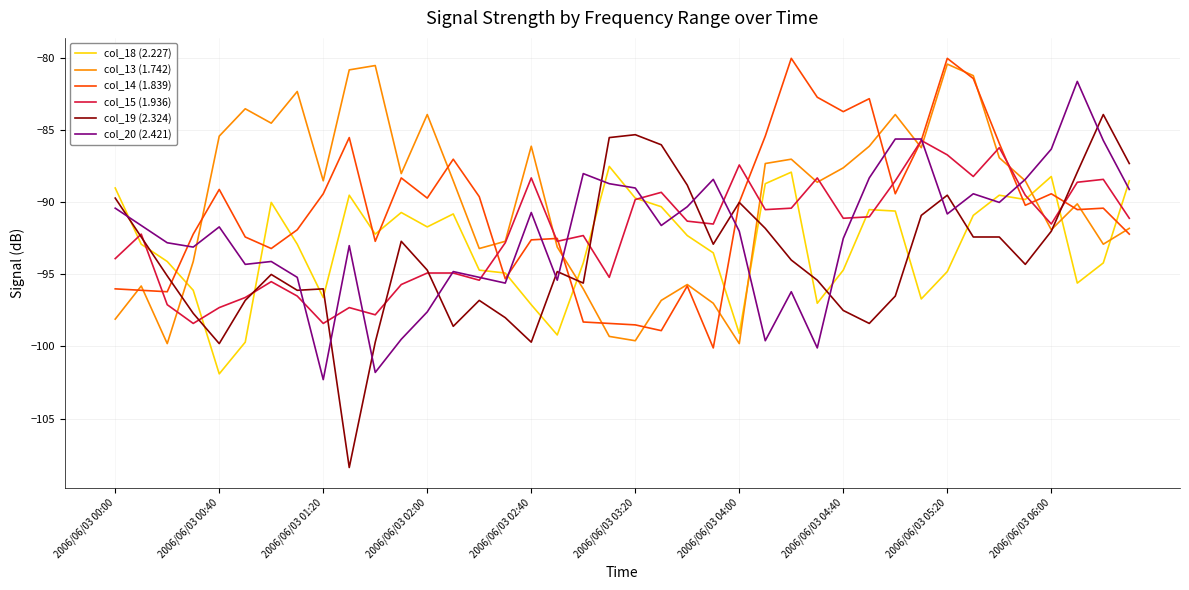

After their last crossing, which series has the higher values: col_18 (2.227) or col_14 (1.839)?

col_18 (2.227)